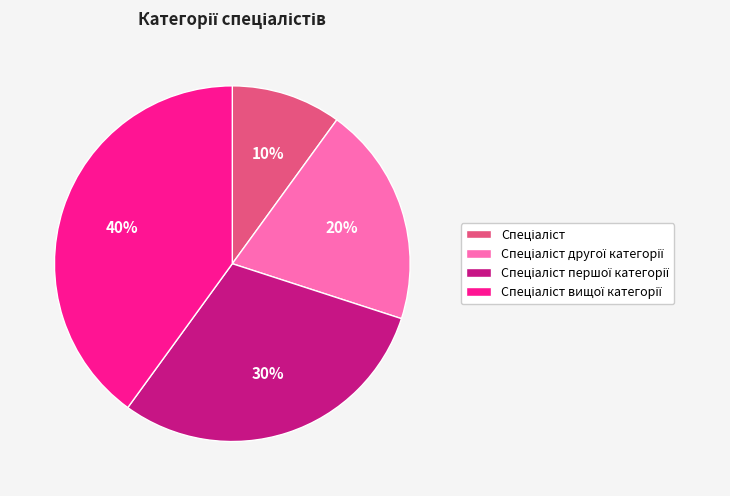

Is there a majority slice in this chart?

No